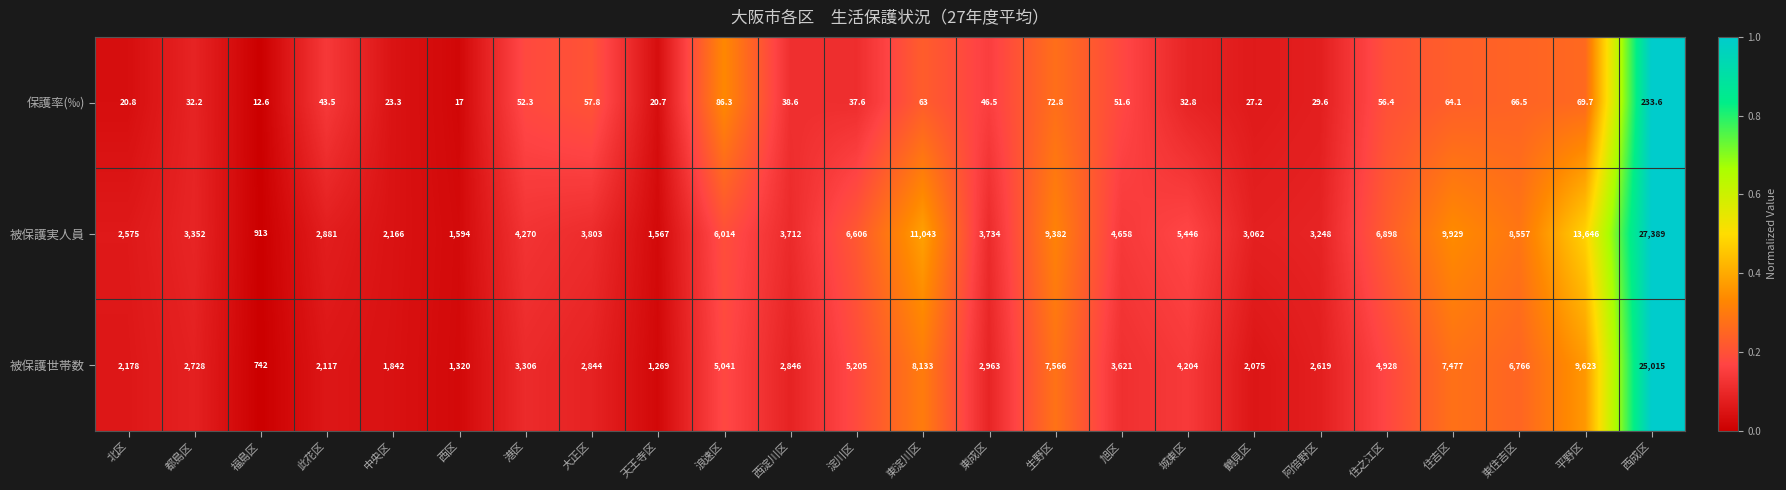

At which category is the sum across all series the highest?

西成区